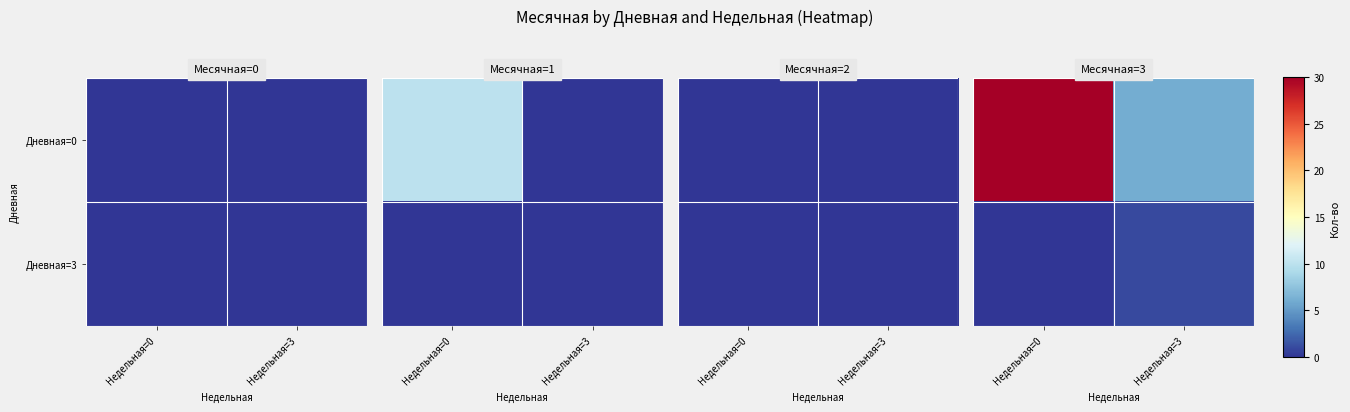

Between Недельная=3 and Недельная=0, which is larger?

Недельная=0